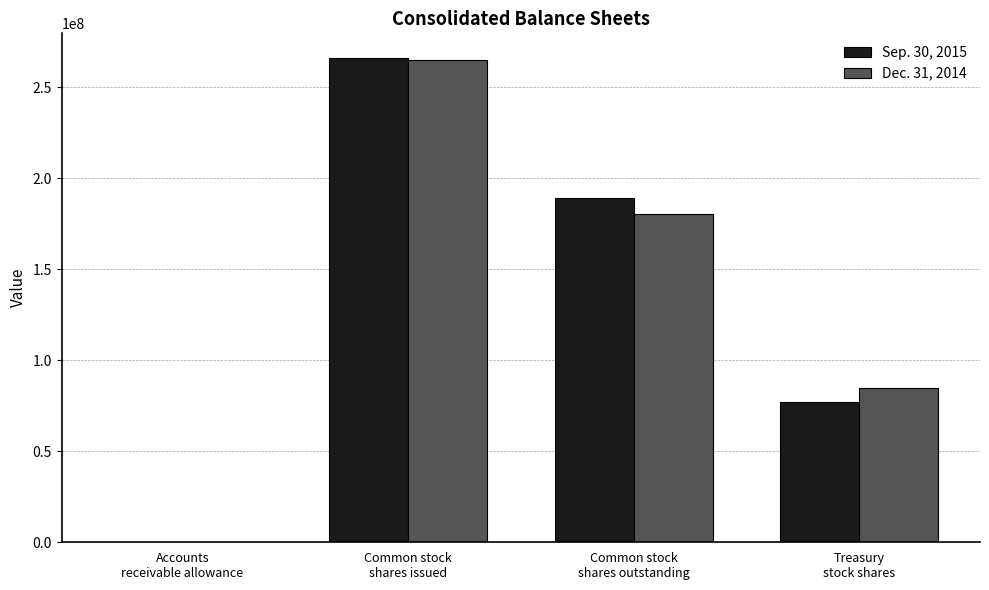

Count the number of data series in this chart.

2